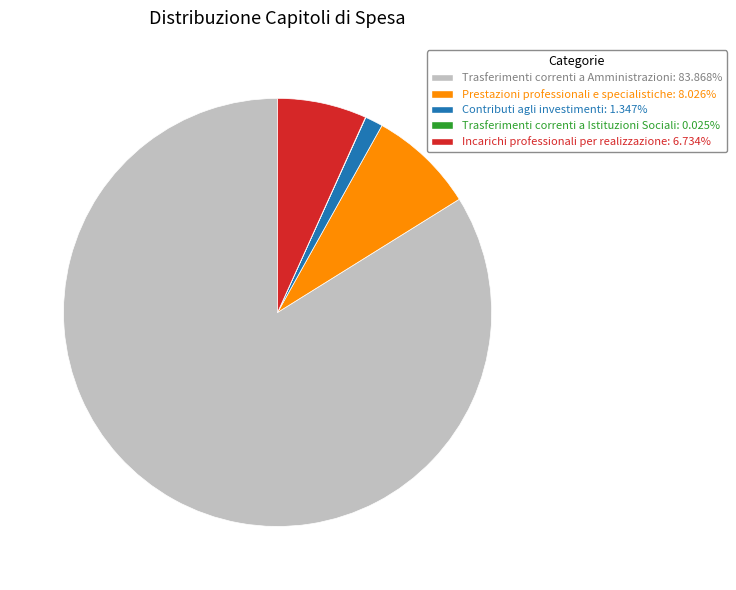

Is Trasferimenti correnti a Amministrazioni: 83.868% the majority of the pie?

Yes